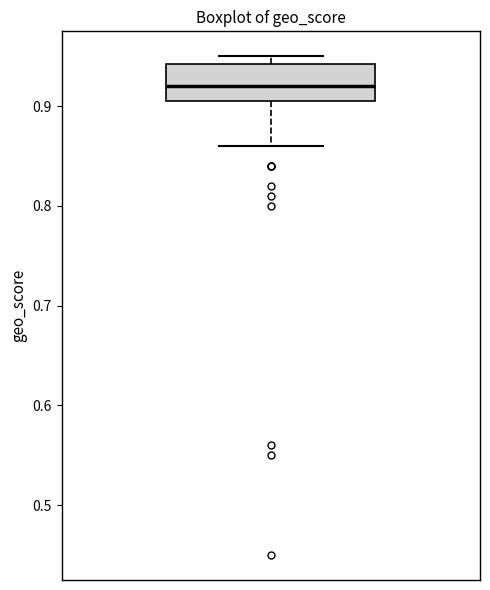

Read this box plot against the y-axis: the position of the median line, the range covered by the box, and the ends of both whiskers. The values are not printed on the chart, so give them approximately, as read against the axis.

median 0.92, box 0.91 to 0.94, whiskers 0.86 to 0.95